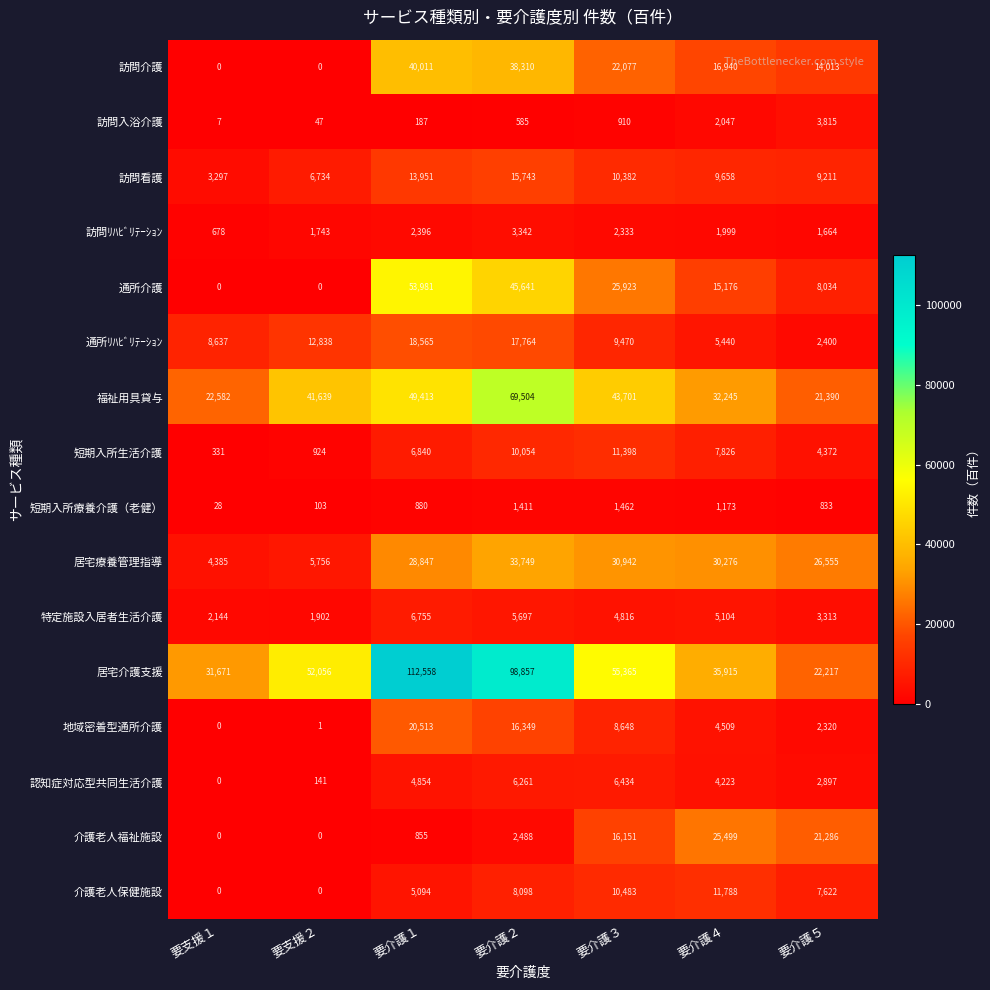

The 短期入所療養介護（老健） series shows 2008 at 要介護４. True or false?

False